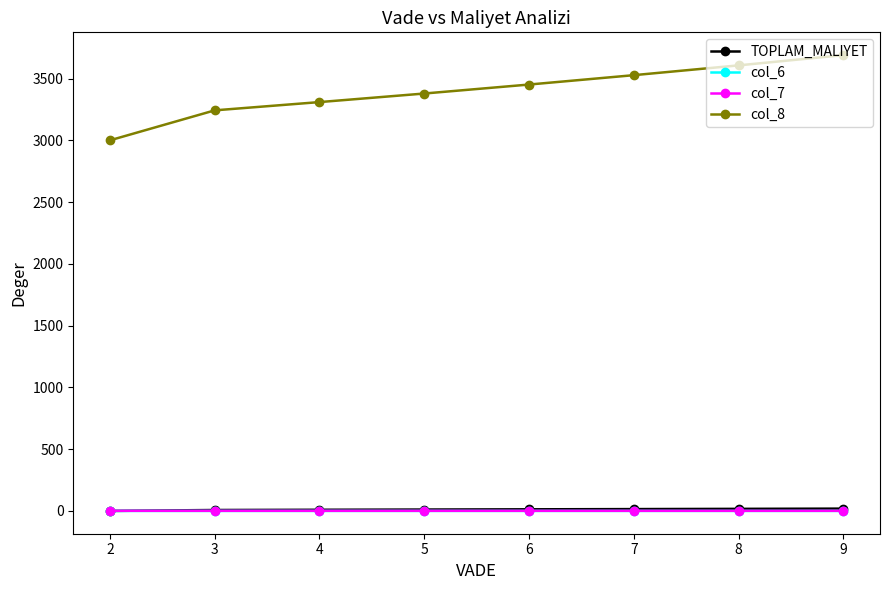

At how many categories does at least one series exceed 1136?

8